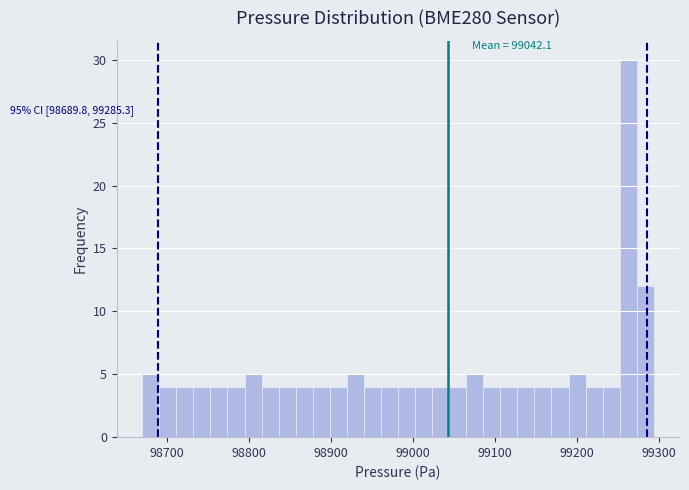

Around what value on the x-axis is the tallest bar? Give the approximate position of its centre, as read against the axis.

99260